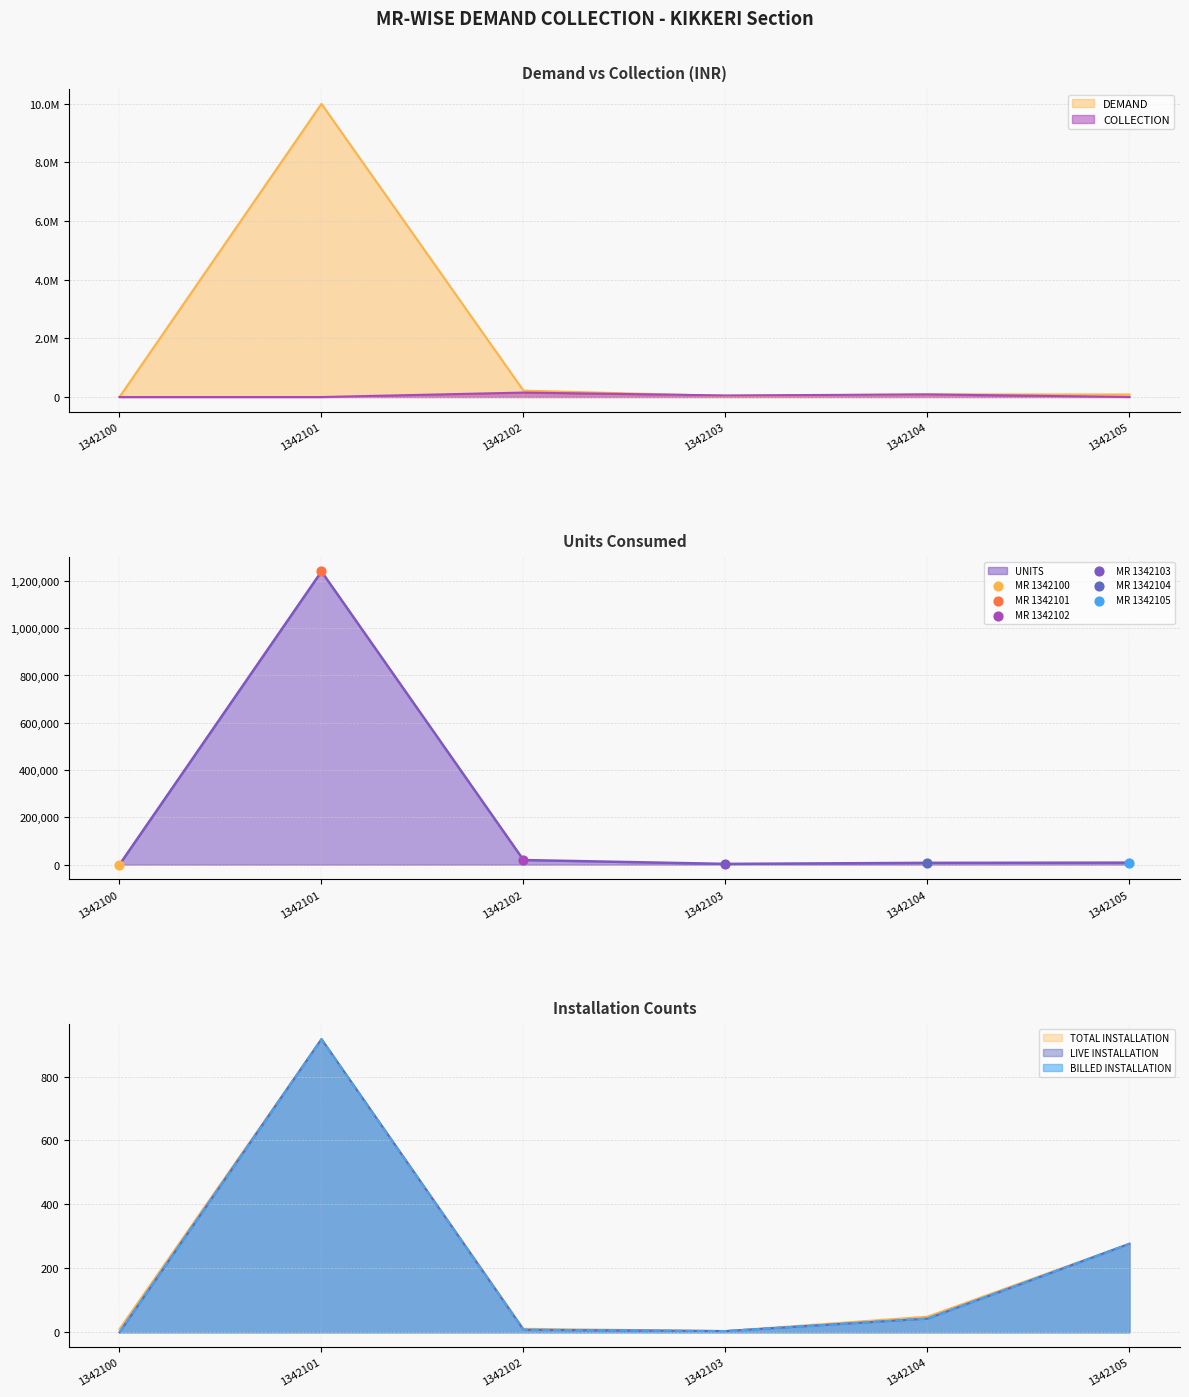

Which series has the largest total across all categories?

DEMAND